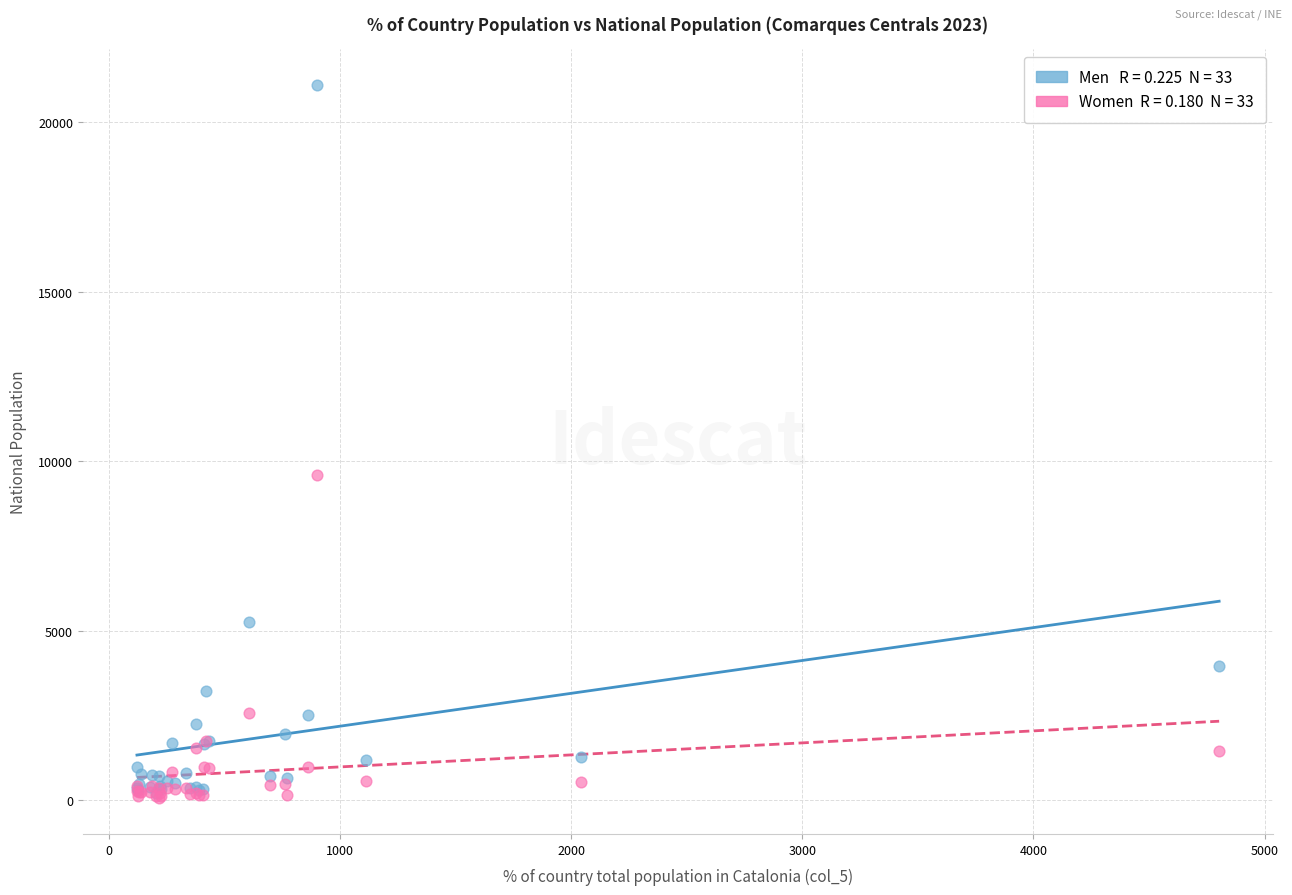

Across all series, what Y value is closest to 10583?

9588